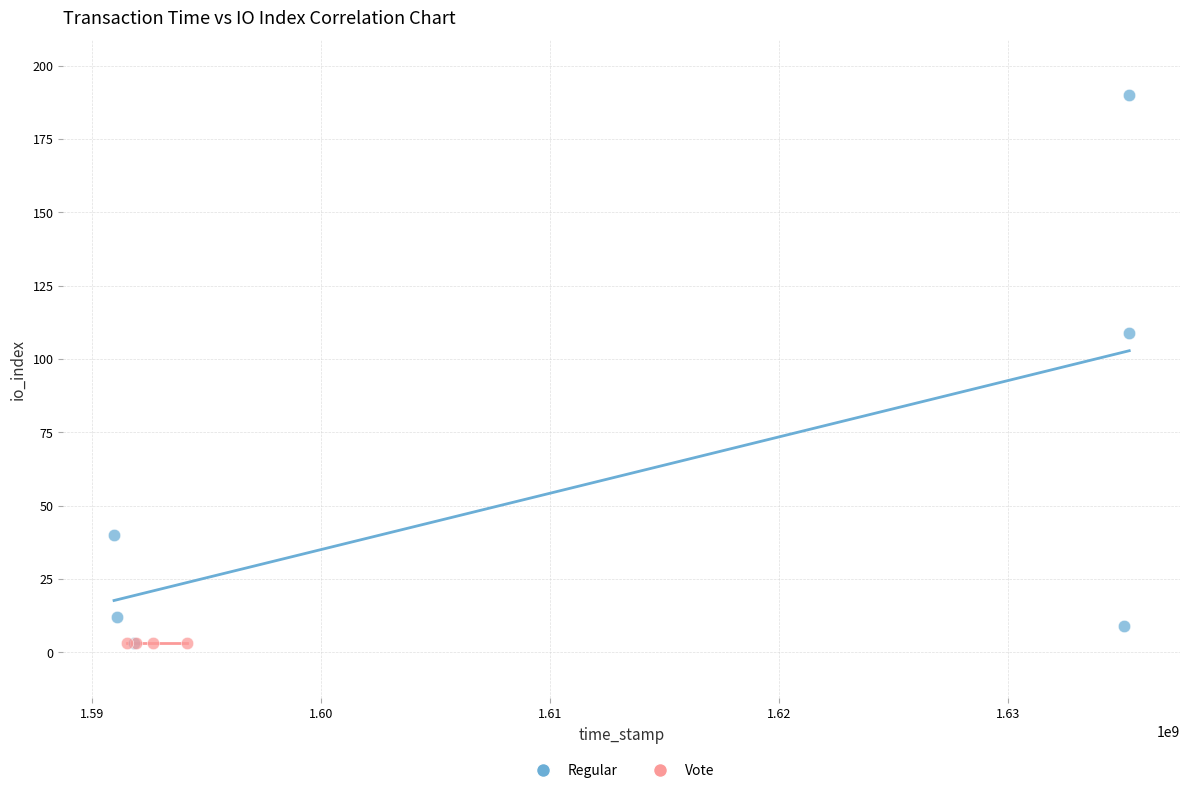

Which series contains the highest Y value?

Regular